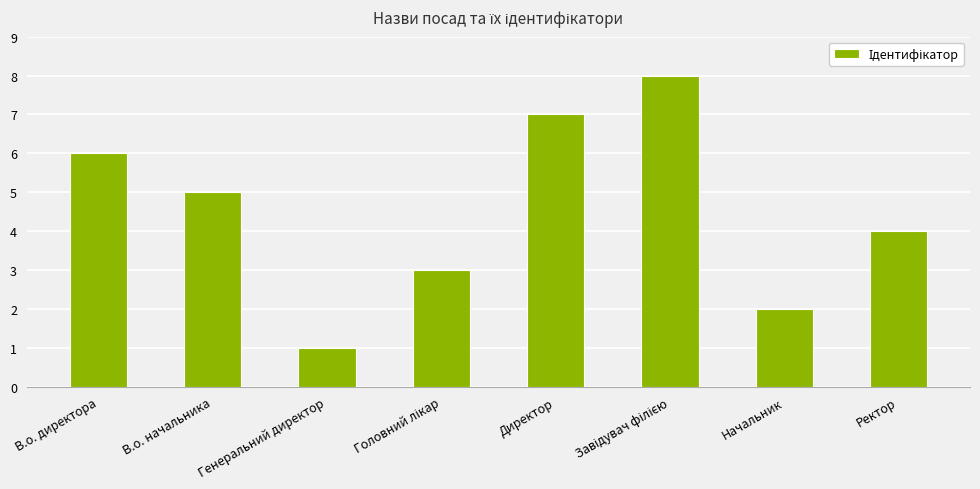

What is the sum of all values?

36